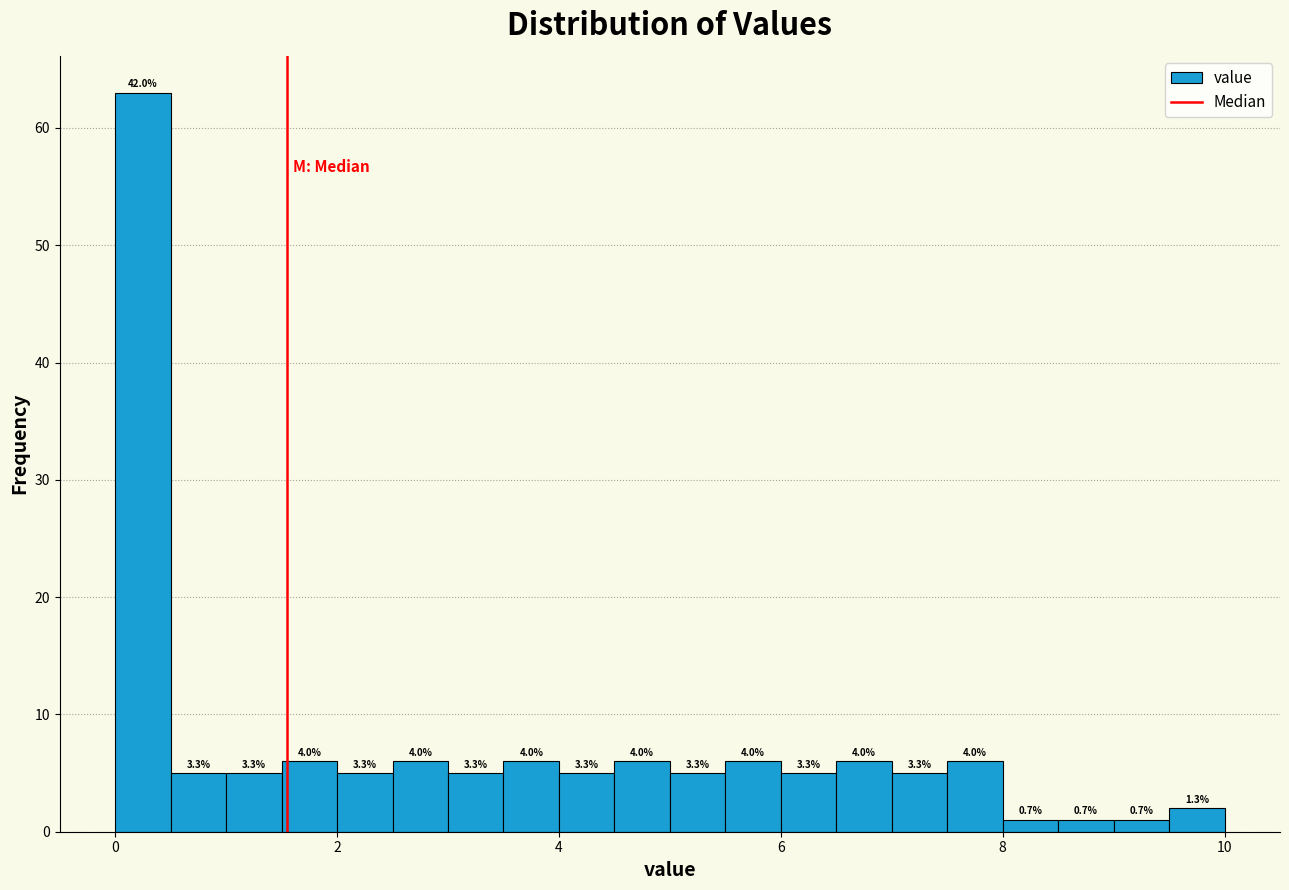

Around what value on the x-axis is the tallest bar? Give the approximate position of its centre, as read against the axis.

0.2